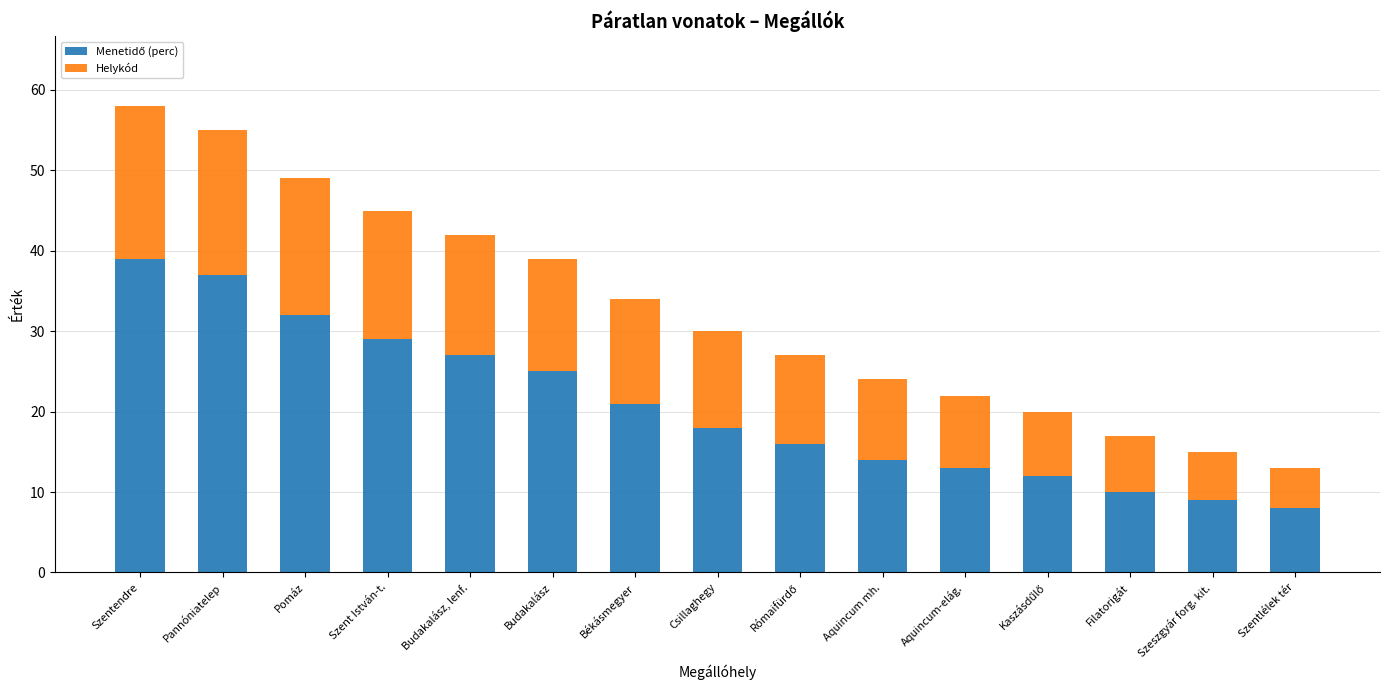

At which category is the sum across all series the highest?

Szentendre